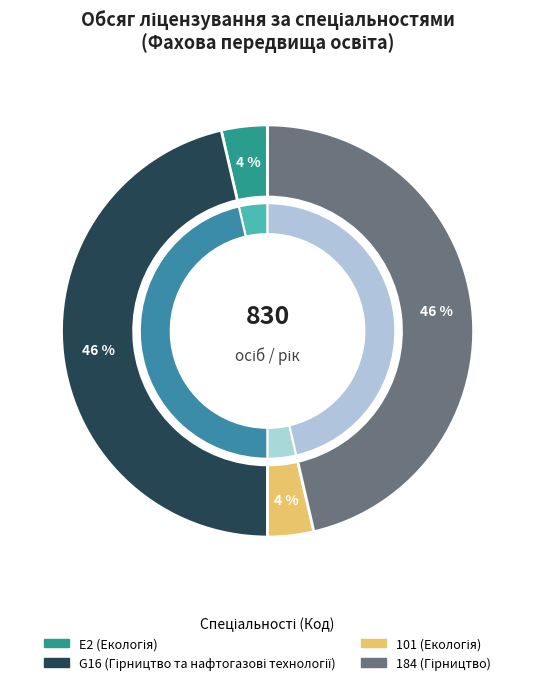

Rank the categories by value from lowest to highest.

E2 (Екологія), 101 (Екологія), G16 (Гірництво та нафтогазові технології), 184 (Гірництво)